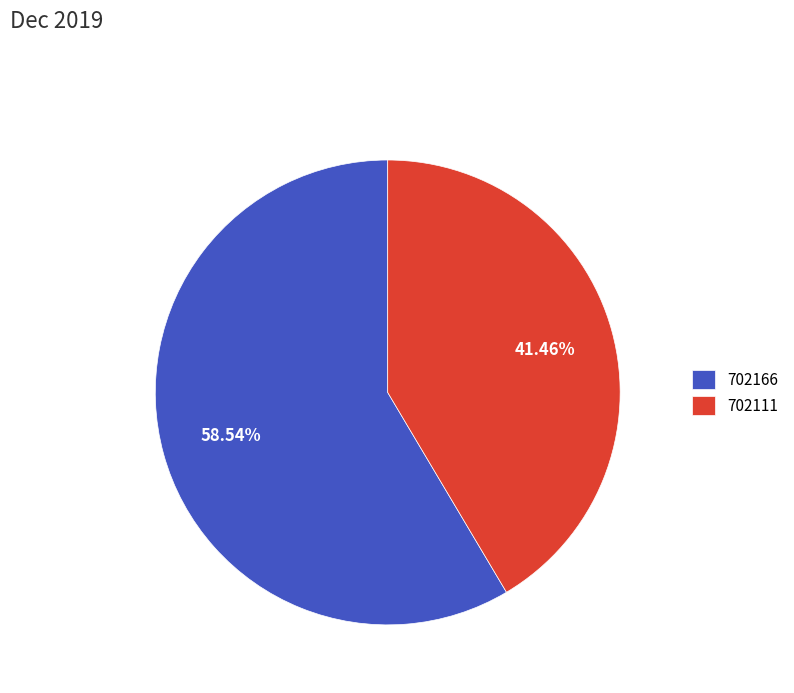

Rank the categories by value from highest to lowest.

702166, 702111